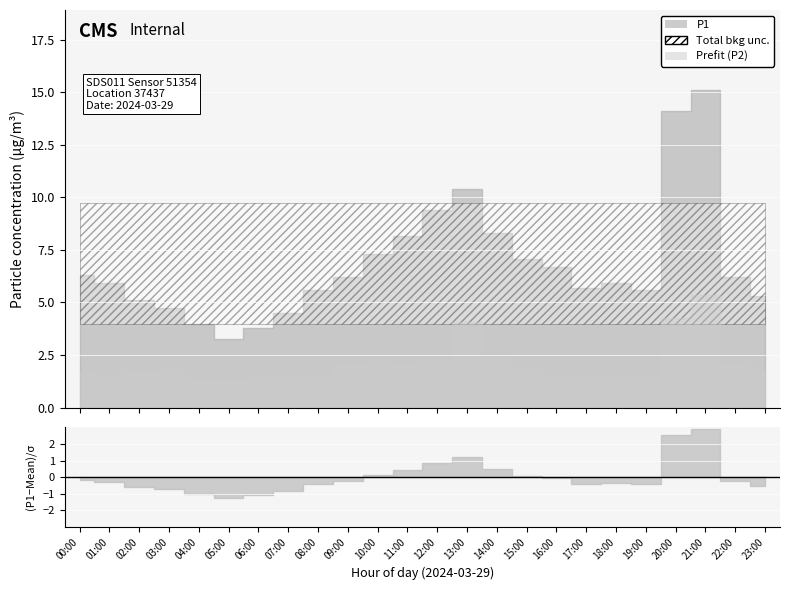

True or false: P2 and P1 intersect in this chart.

False